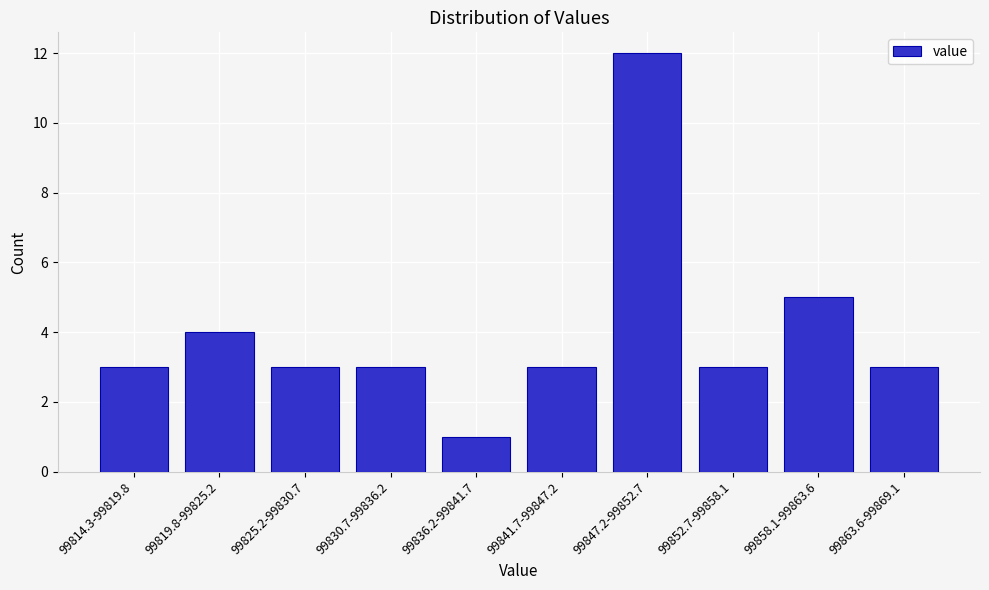

Reading right to left, extract all data points from this chart.

99863.6-99869.1=3	99858.1-99863.6=5	99852.7-99858.1=3	99847.2-99852.7=12	99841.7-99847.2=3	99836.2-99841.7=1	99830.7-99836.2=3	99825.2-99830.7=3	99819.8-99825.2=4	99814.3-99819.8=3